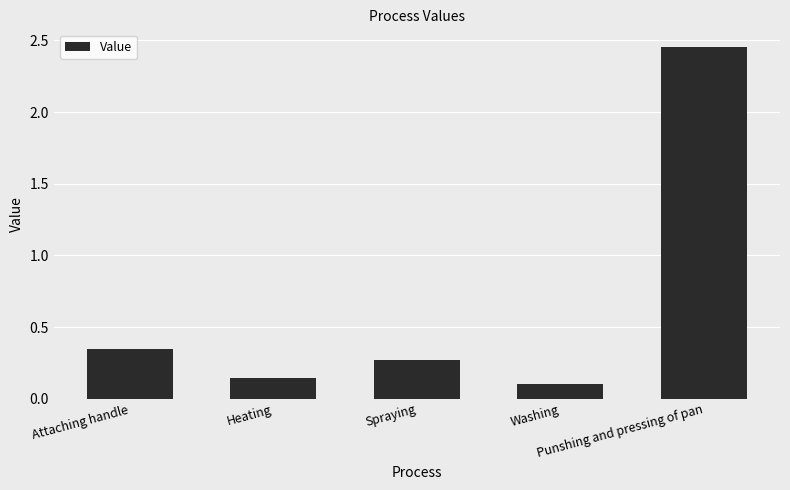

Rank the categories by value from highest to lowest.

Punshing and pressing of pan, Attaching handle, Spraying, Heating, Washing